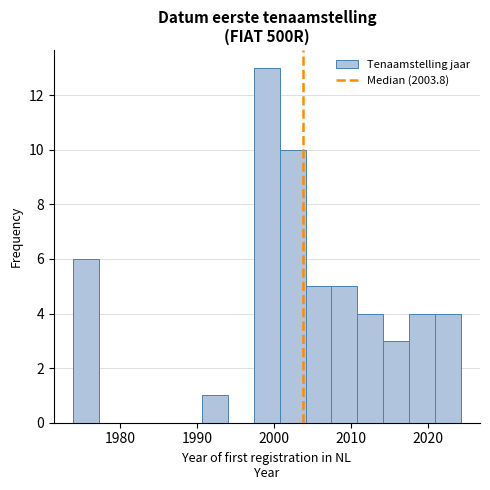

Around what value on the x-axis is the tallest bar? Give the approximate position of its centre, as read against the axis.

1999